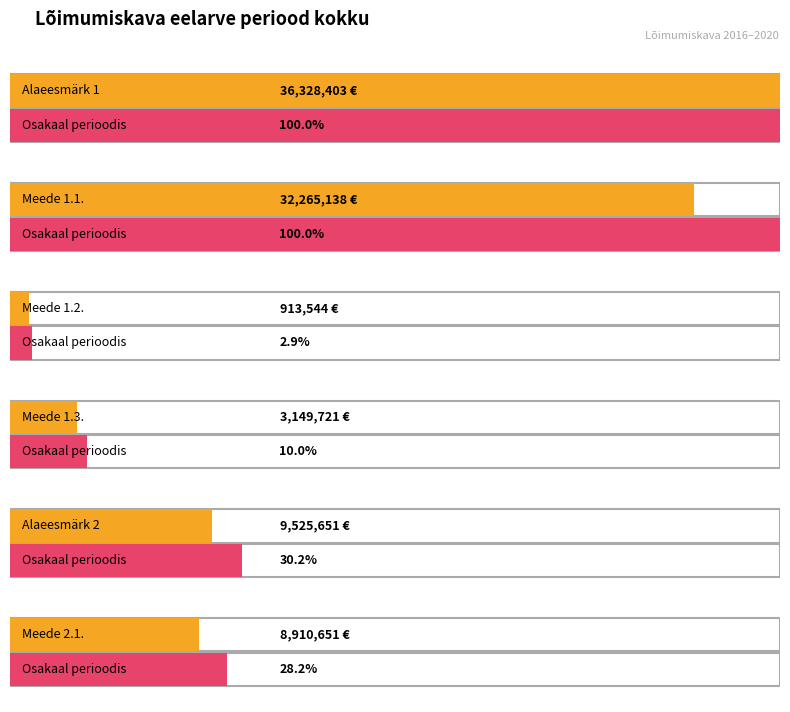

What is the ratio of the value at Alaeesmärk 1 to the value at Meede 1.3.?

11.5